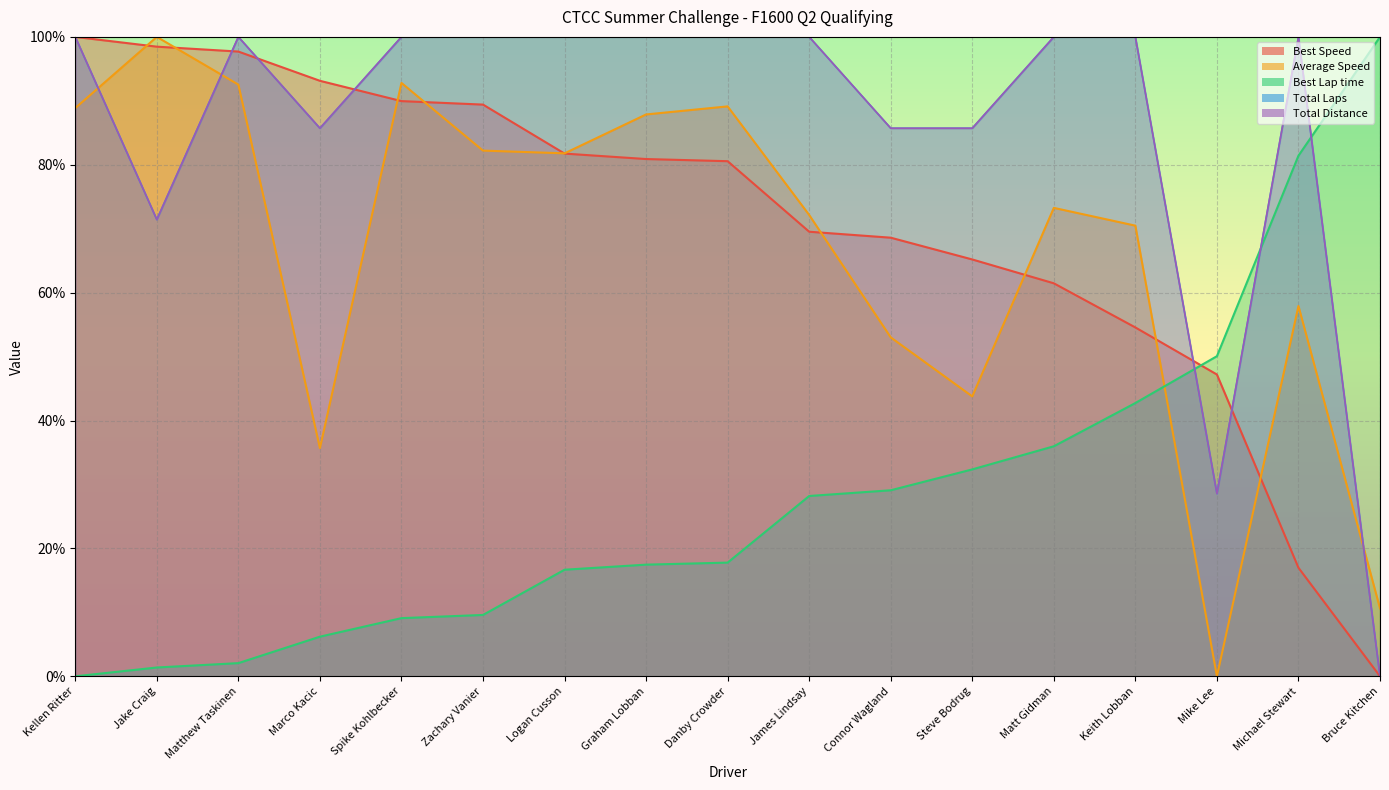

What is the difference between the maximum and minimum values in the Best Speed series?

100.0